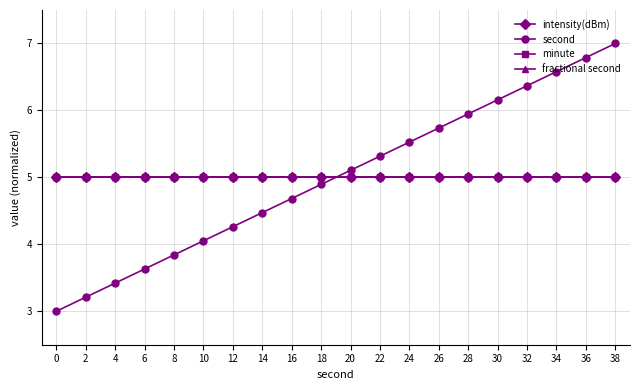

Which has a higher value, 32 or 36?

32